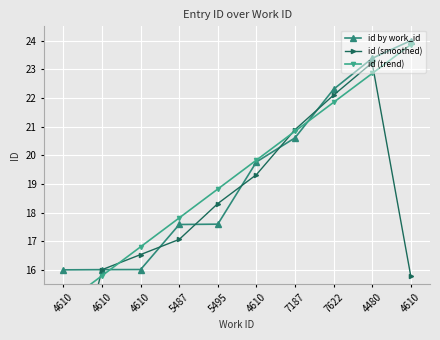

Which series ends up on top after the final intersection of id (trend) and id (smoothed)?

id (trend)